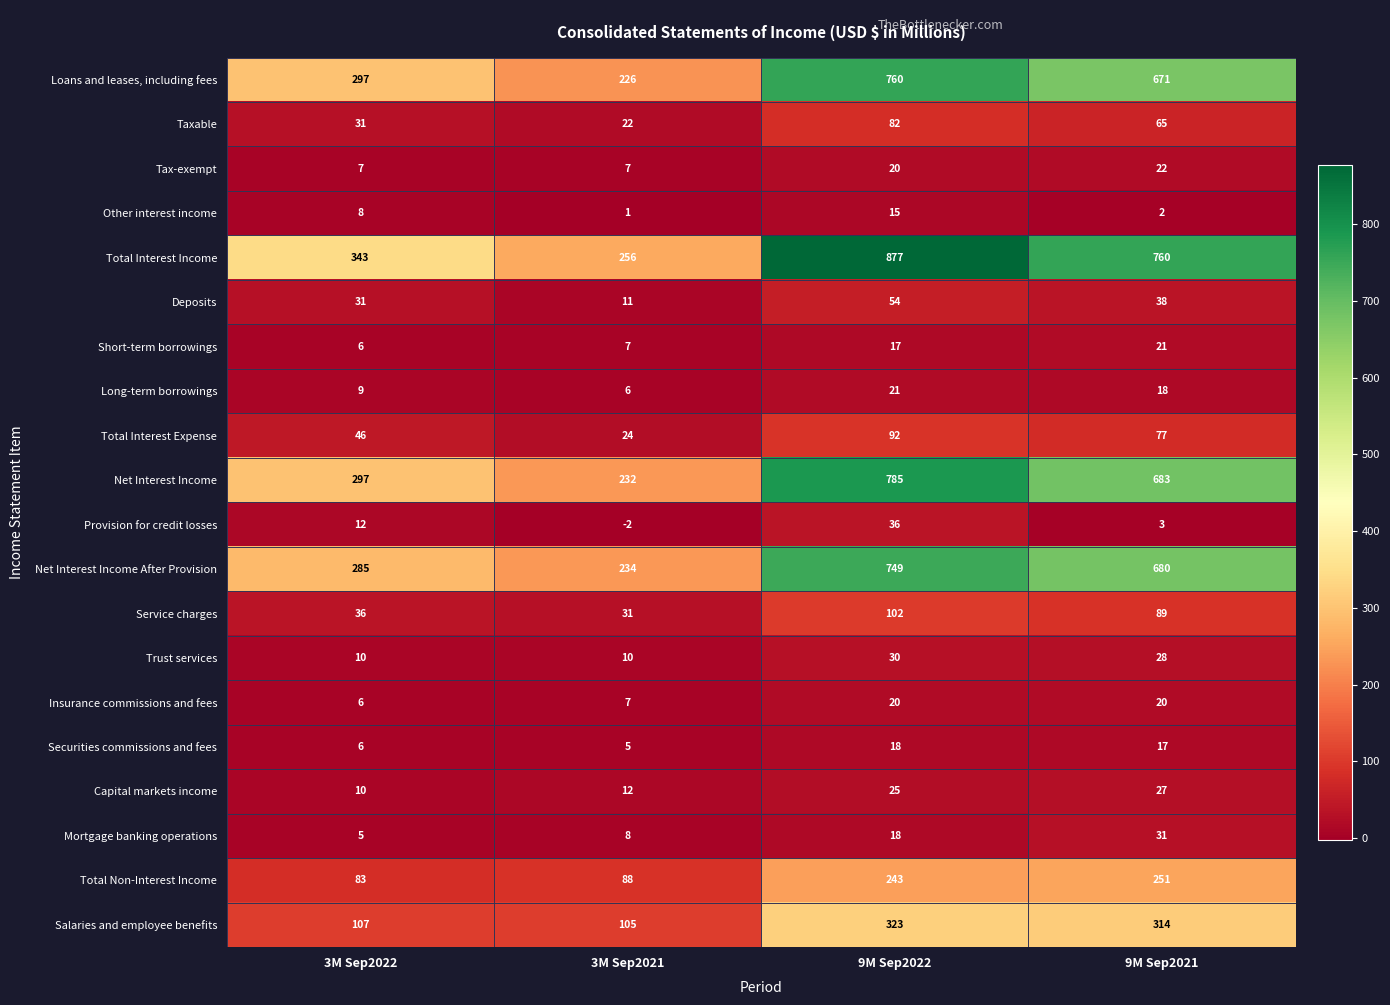

The value of Service charges at 3M Sep2022 is 36. True or false?

True